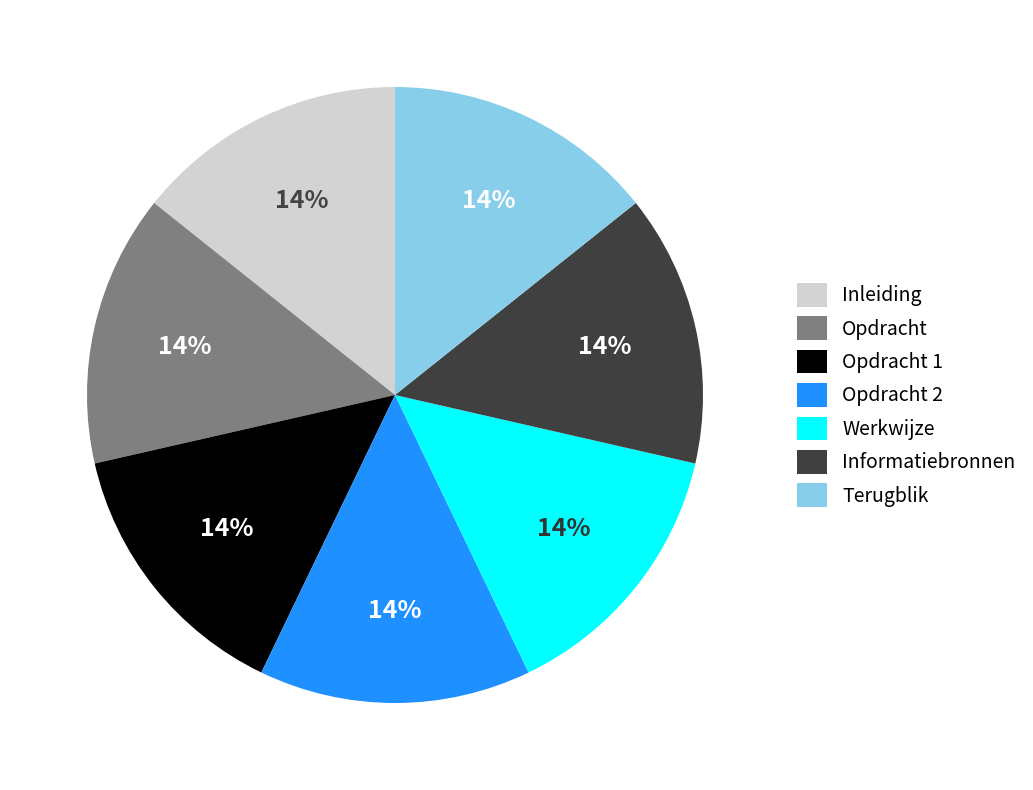

Does Informatiebronnen account for over 50% of the chart?

No